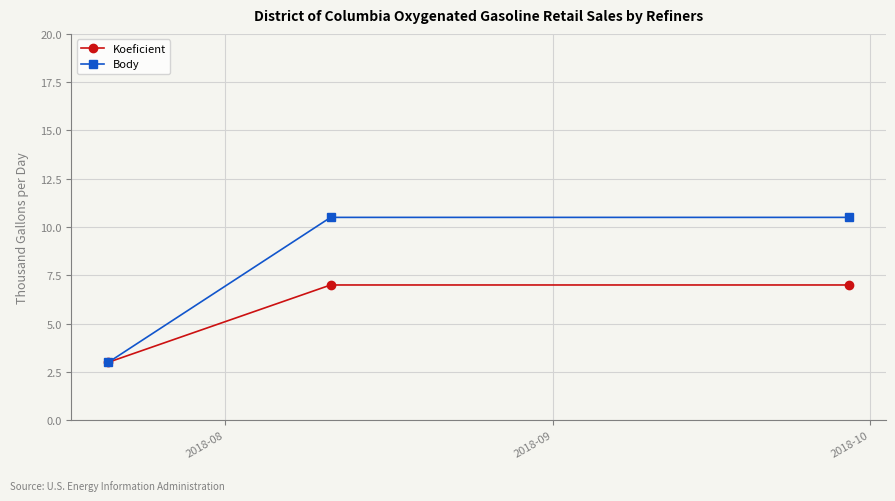

List the series in order of their overall mean, lowest first.

Koeficient, Body